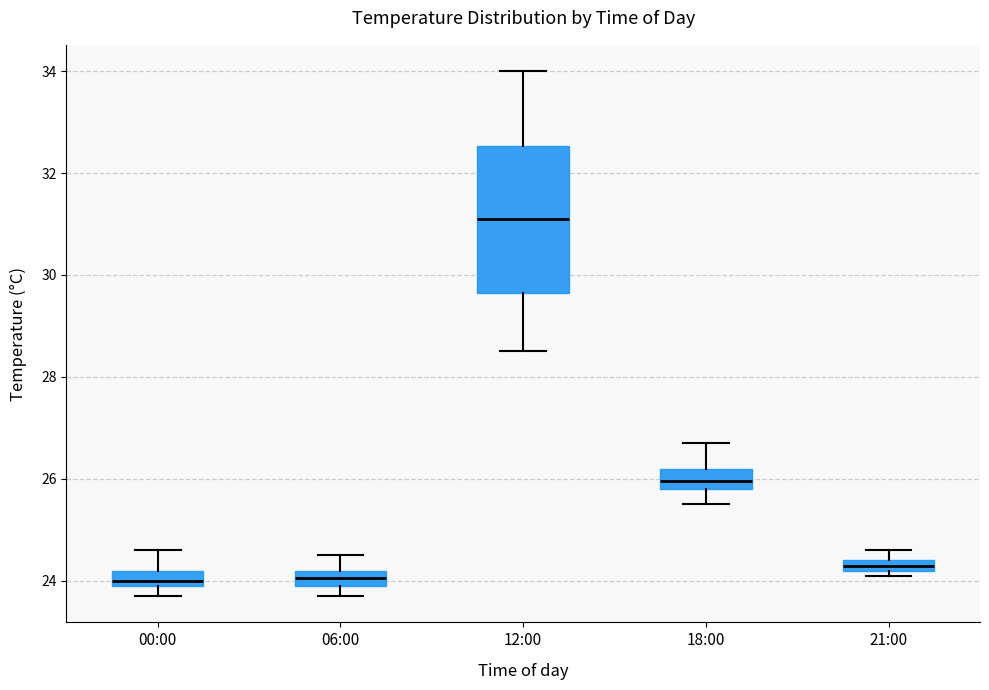

Which box is the tallest, from its lower edge to its upper edge?

12:00